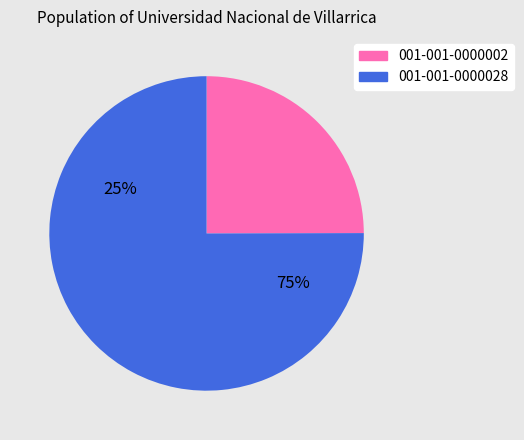

What is the largest slice in the pie chart?

001-001-0000028